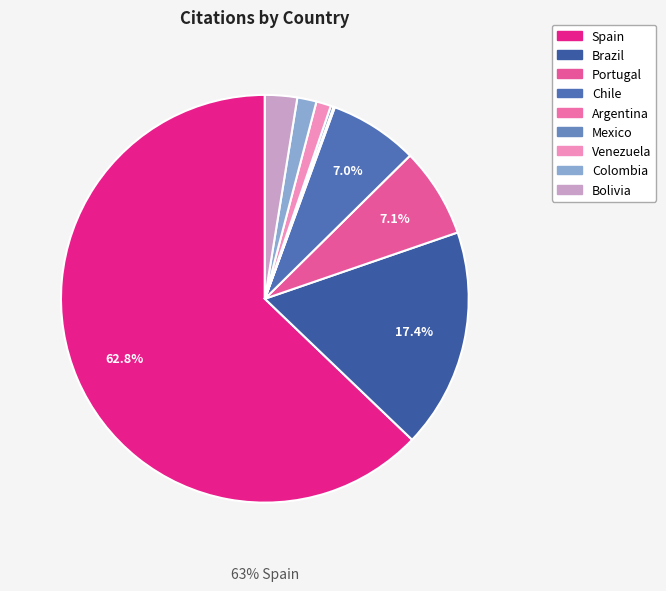

Which has a higher value, Argentina or Portugal?

Portugal